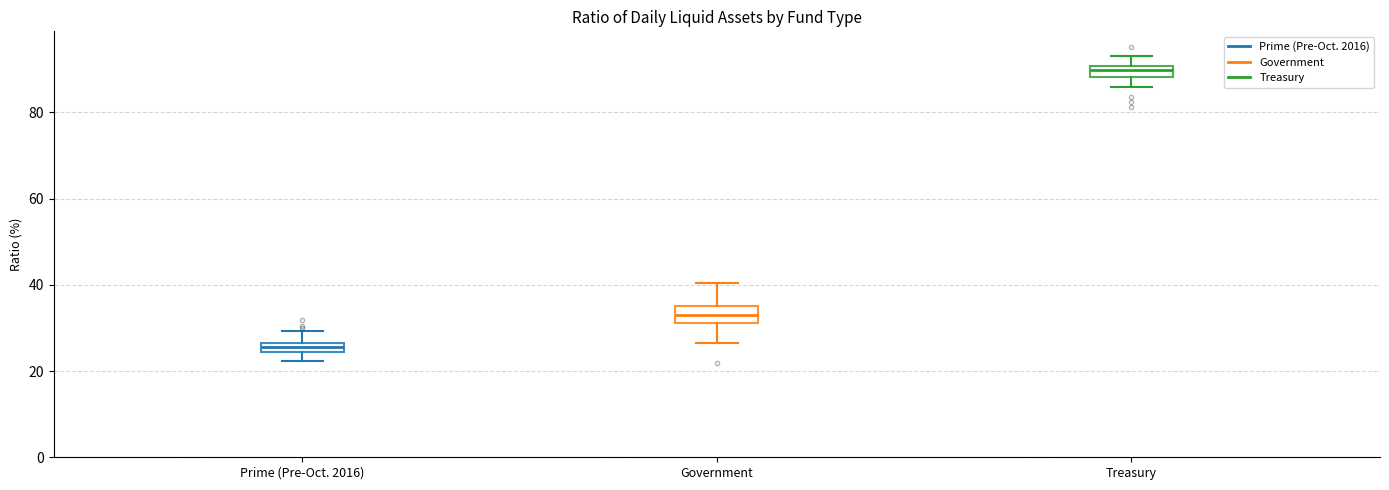

Where does the upper whisker of the box for Prime (Pre-Oct. 2016) end on the y-axis? The values are not printed on the chart, so give them approximately, as read against the axis.

30